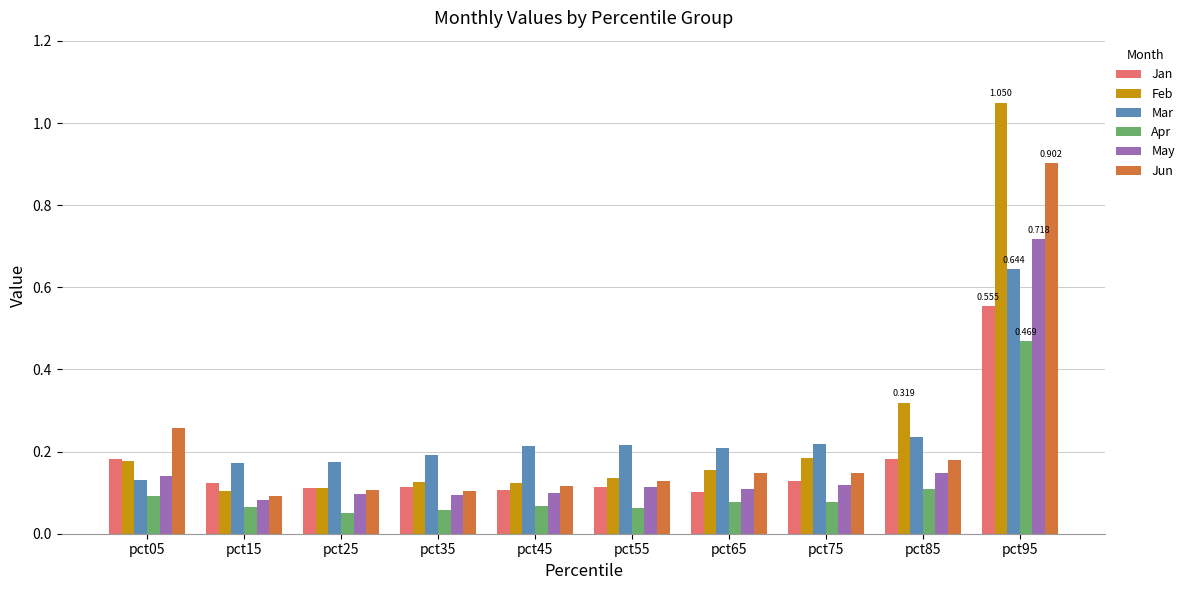

List the series in order of their peak value, highest first.

Feb, Jun, May, Mar, Jan, Apr